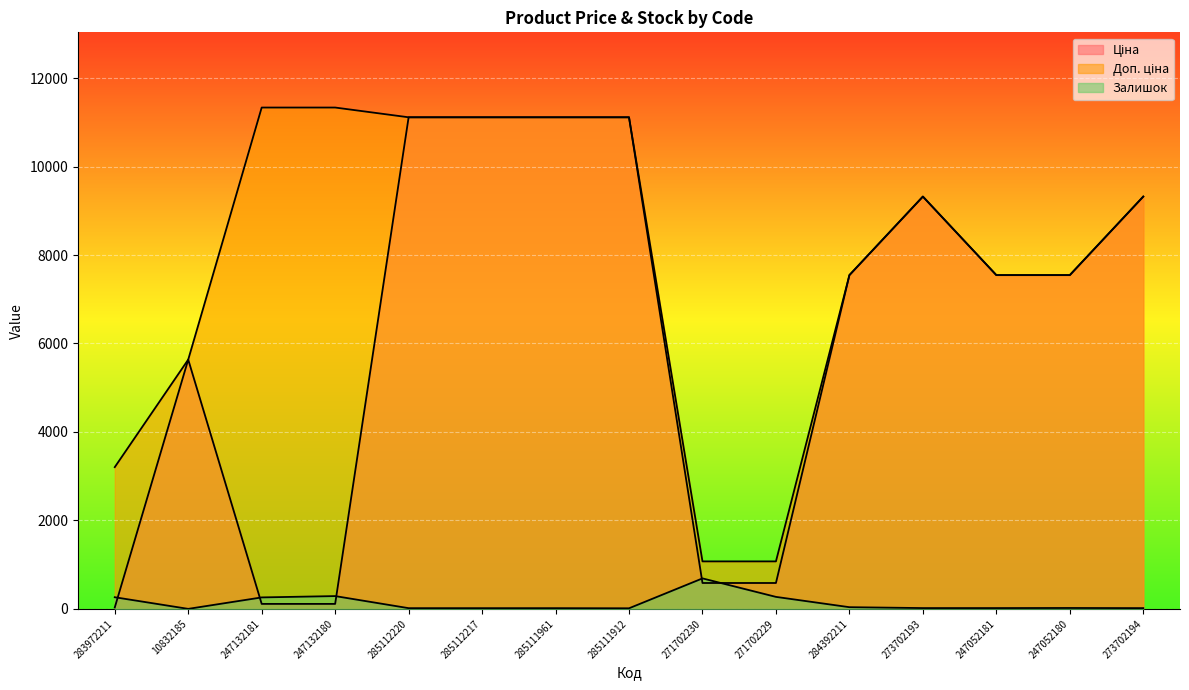

Reading left to right, list all the values displayed in this chart.

Ціна: 283972211=32.0	10832185=5636.0	247132181=113.3	247132180=113.3	285112220=11113.6	285112217=11113.6	285111961=11113.6	285111912=11113.6	271702230=586.0	271702229=586.0	284392211=7545.9	273702193=9321.4	247052181=7545.9	247052180=7545.9	273702194=9321.4
Доп. ціна: 283972211=3205.0	10832185=5636.0	247132181=11334.0	247132180=11334.0	285112220=11113.6	285112217=11113.6	285111961=11113.6	285111912=11113.6	271702230=1074.5	271702229=1074.5	284392211=7545.9	273702193=9321.4	247052181=7545.9	247052180=7545.9	273702194=9321.4
Залишок: 283972211=264.0	10832185=1.0	247132181=260.0	247132180=290.0	285112220=17.0	285112217=17.0	285111961=17.0	285111912=14.0	271702230=690.0	271702229=272.0	284392211=39.0	273702193=19.0	247052181=19.0	247052180=21.0	273702194=18.0